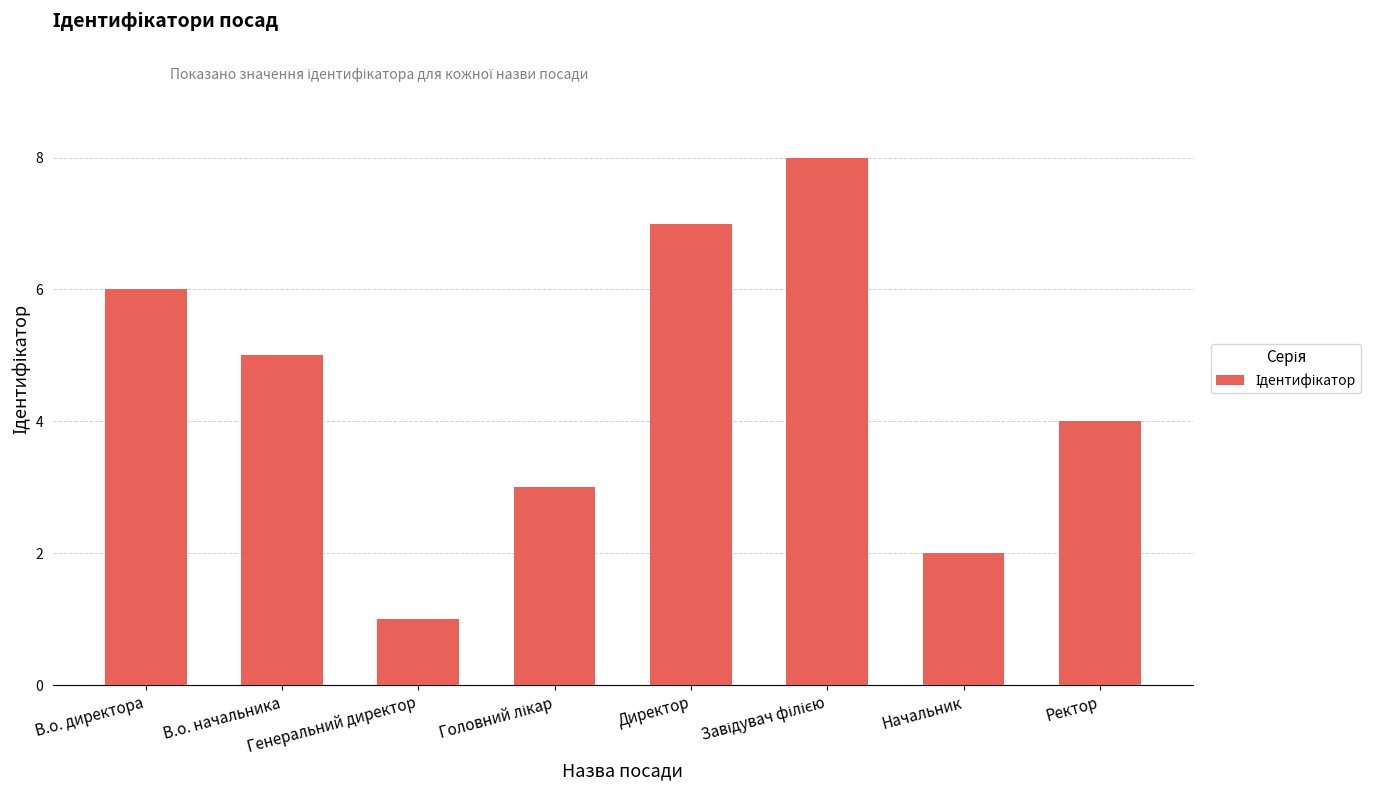

What is the label of the 2nd bar from the right?

Начальник